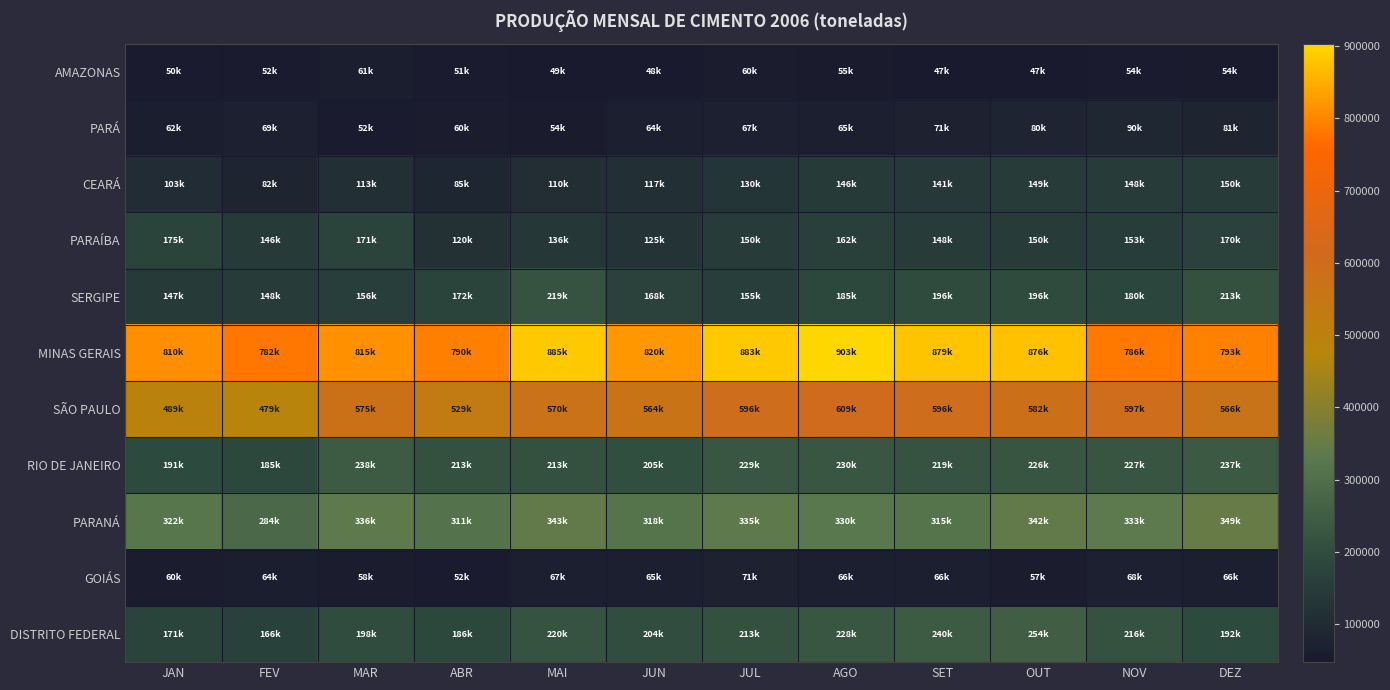

Rank the series by their maximum value, from highest to lowest.

MINAS GERAIS, SÃO PAULO, PARANÁ, DISTRITO FEDERAL, RIO DE JANEIRO, SERGIPE, PARAÍBA, CEARÁ, PARÁ, GOIÁS, AMAZONAS